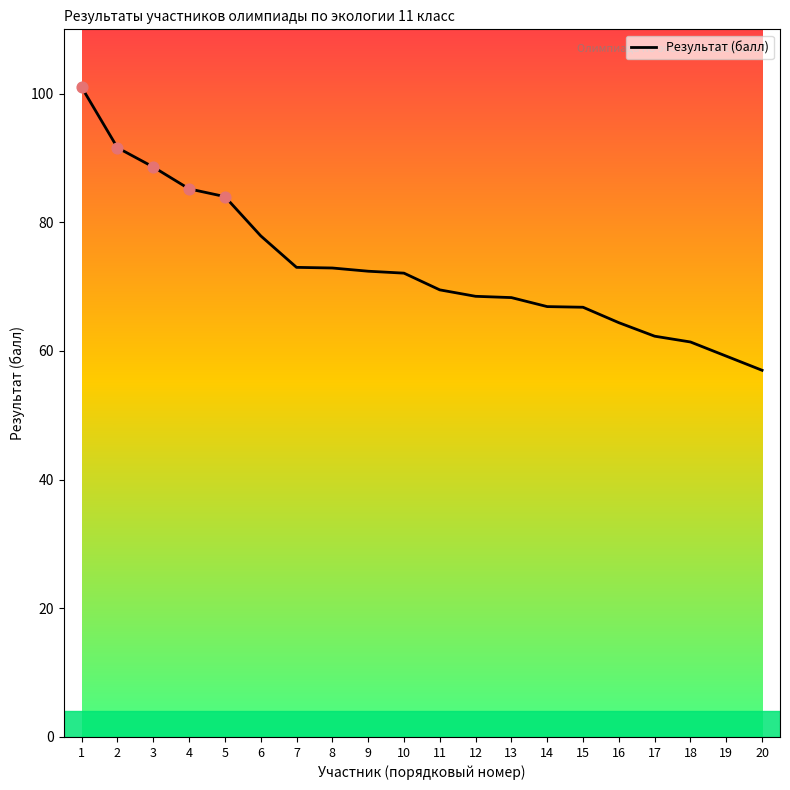

What is the ratio of the value at 20 to the value at 15?

0.9